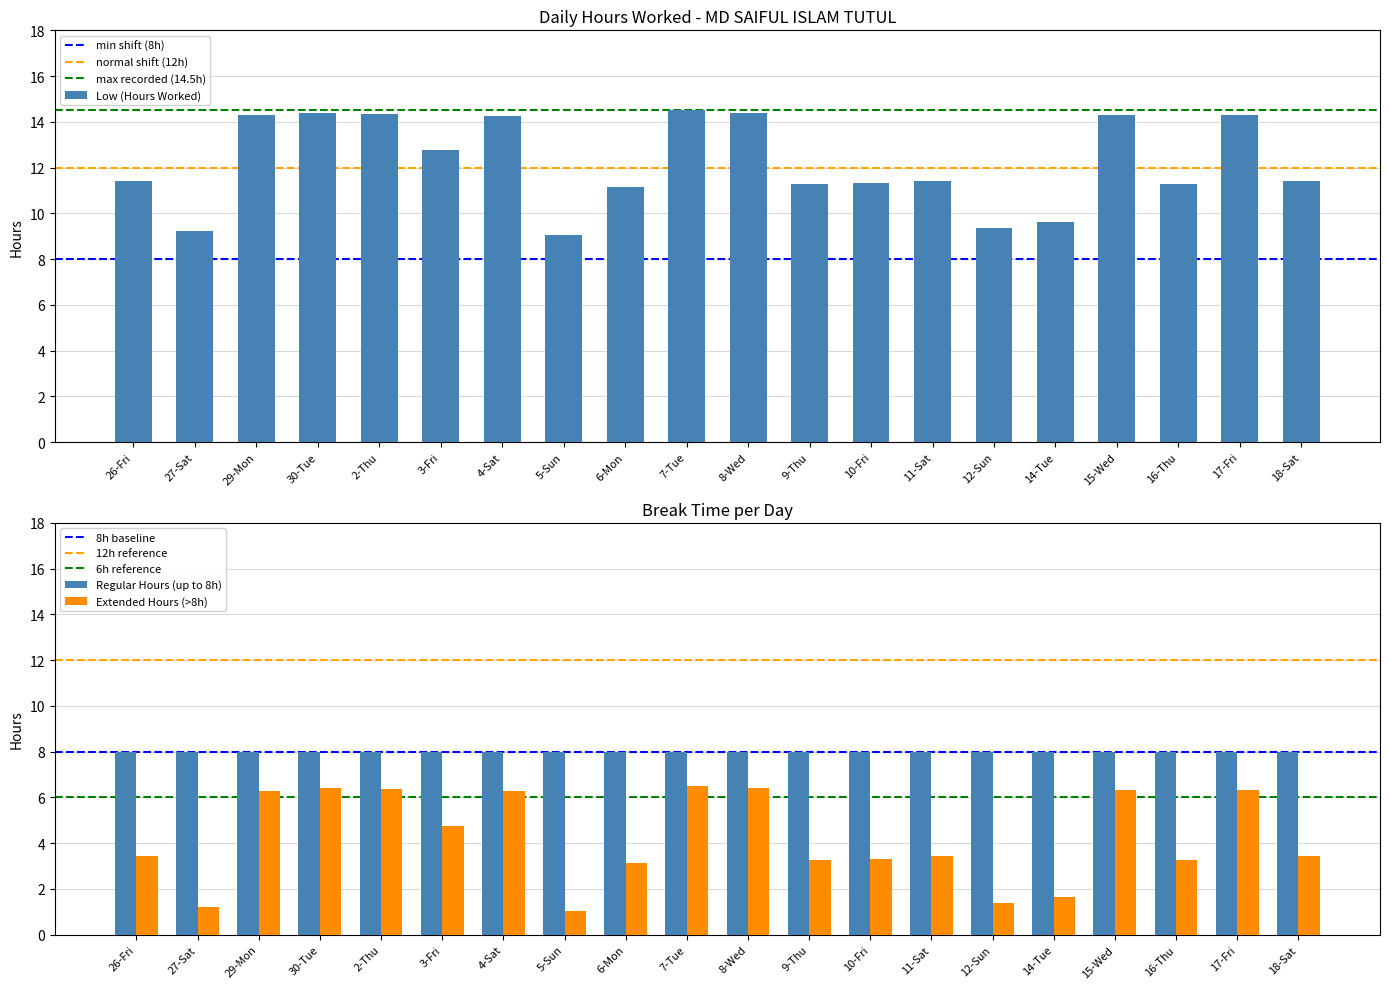

What is the difference between the maximum and minimum values?

5.4